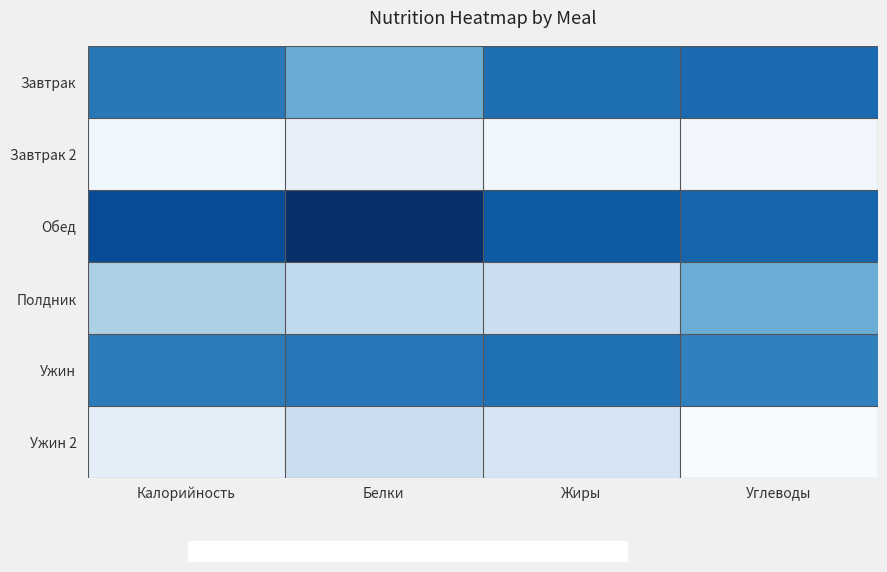

At how many categories does at least one series exceed 1?

4